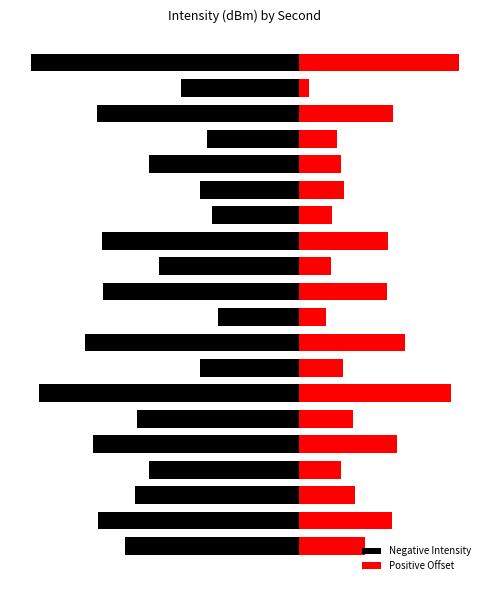

Reading left to right, list all the values displayed in this chart.

Negative Intensity: -3.2	-3.7	-3.0	-2.8	-3.8	-3.0	-4.8	-1.8	-4.0	-1.5	-3.6	-2.6	-3.7	-1.6	-1.8	-2.8	-1.7	-3.8	-2.2	-5.0
Positive Offset: 1.2	1.7	1.0	0.8	1.8	1.0	2.8	0.8	2.0	0.5	1.6	0.6	1.6	0.6	0.8	0.8	0.7	1.8	0.2	3.0